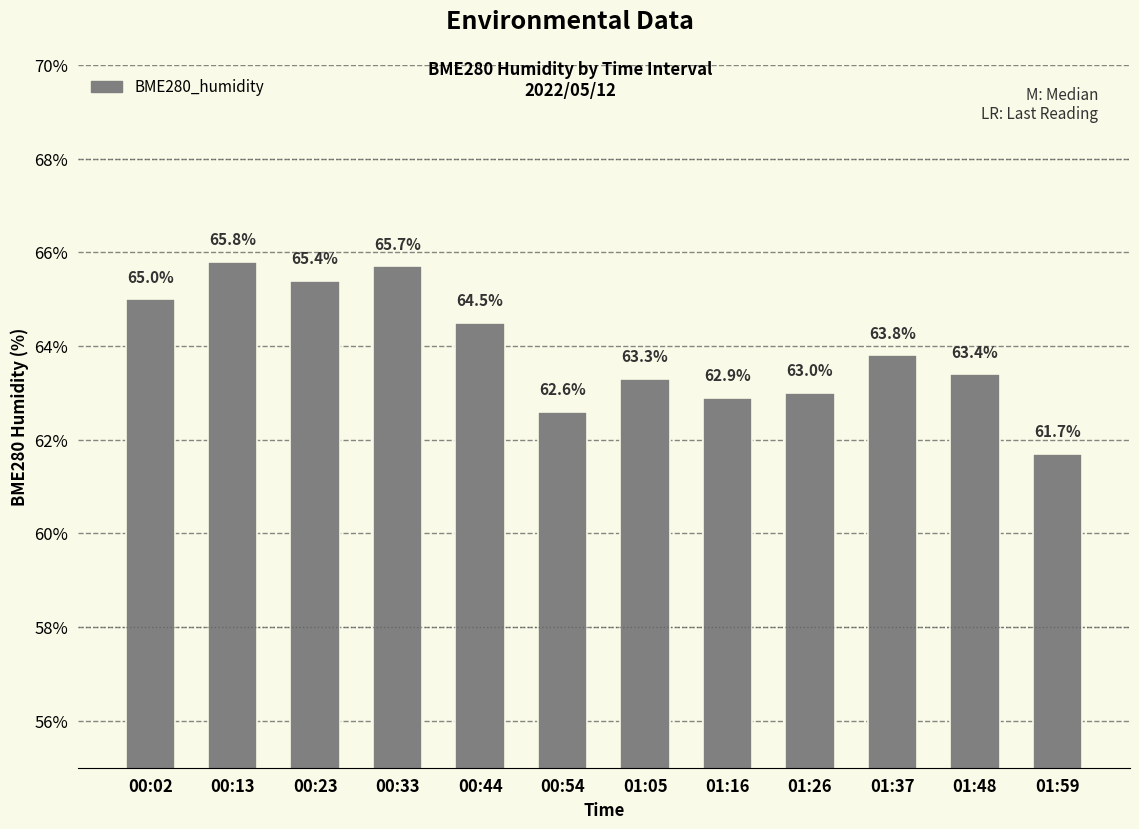

The value at 01:37 is 63.8. True or false?

True